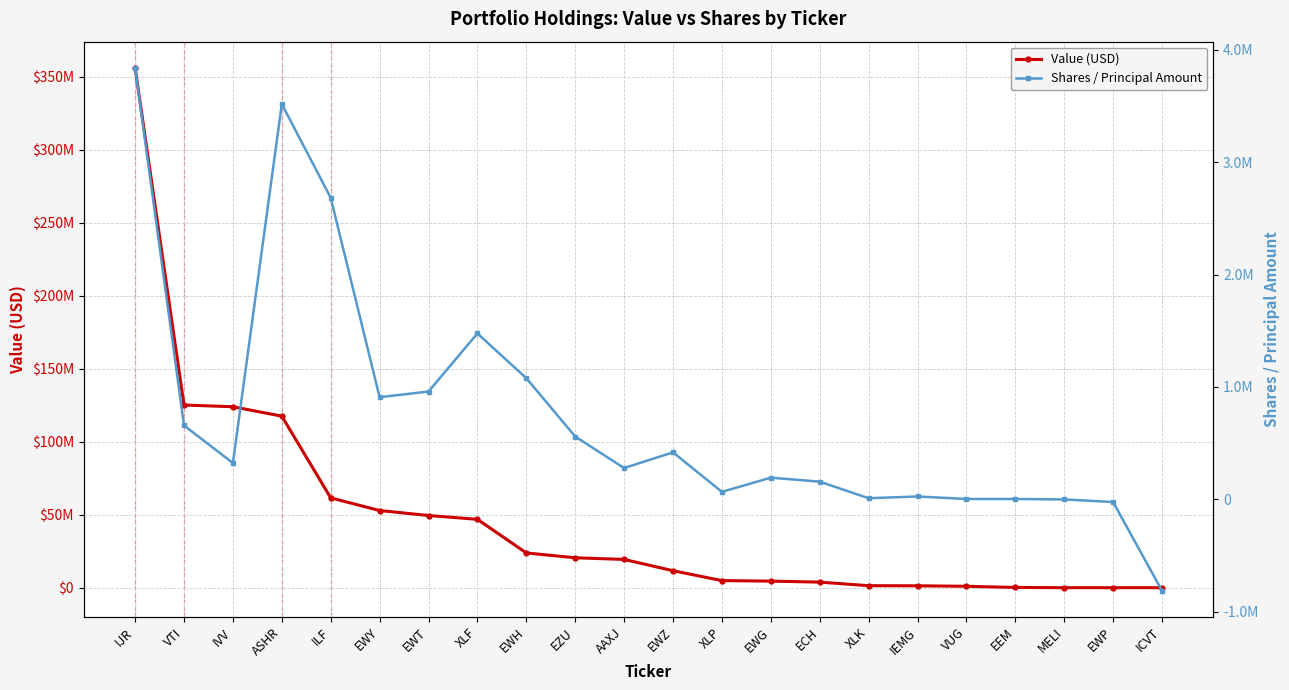

What are all the series names shown in the legend?

Value (USD), Shares / Principal Amount